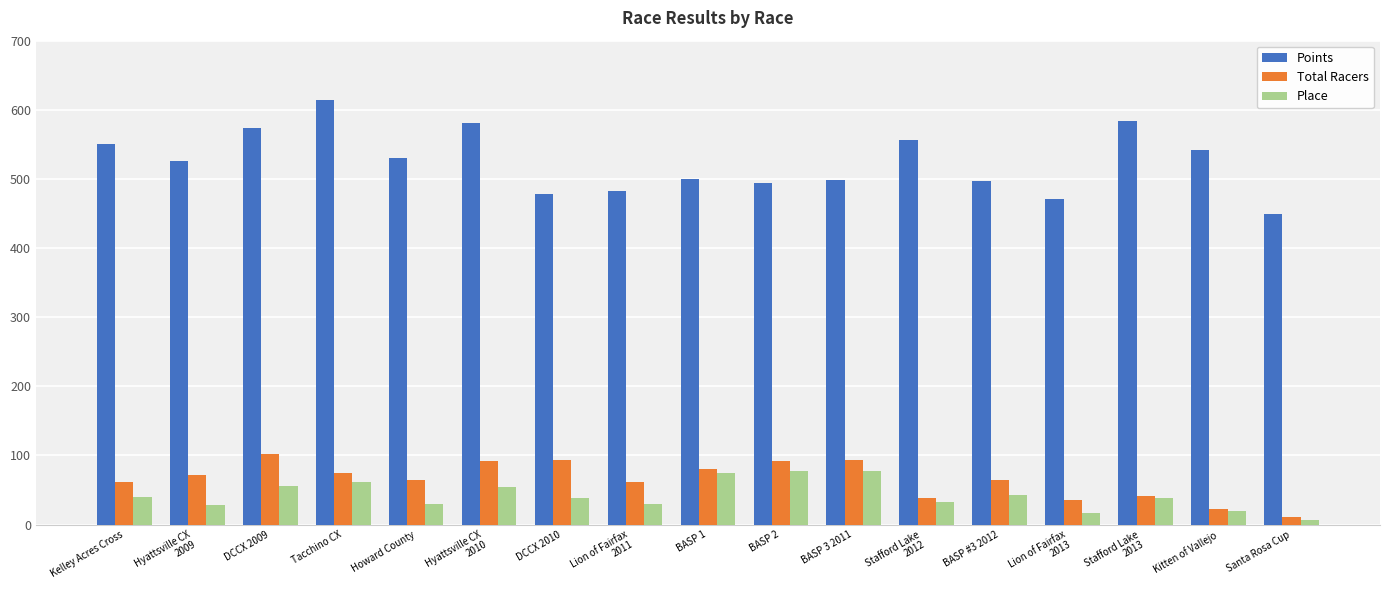

True or false: Total Racers has a value of 61.0 at Lion of Fairfax
2011.

True